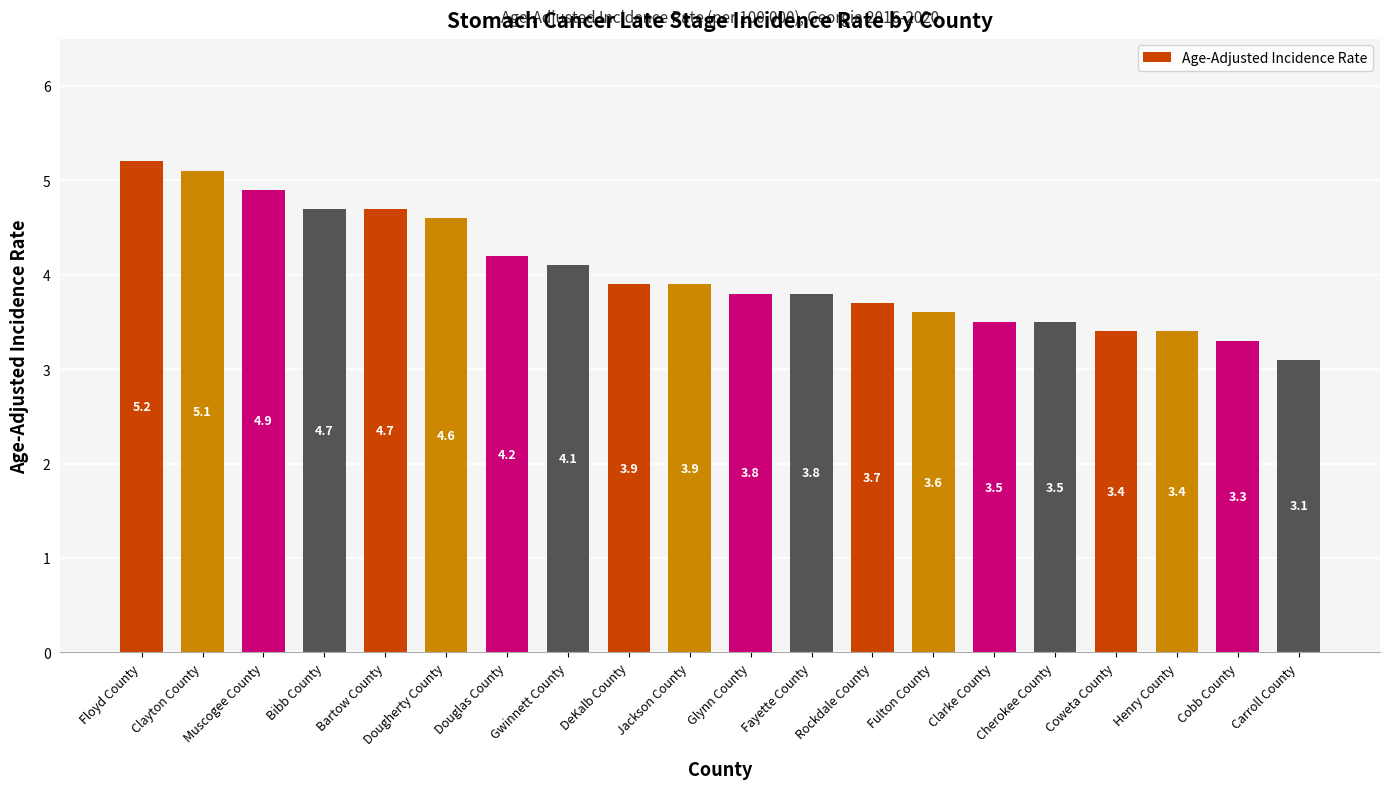

Reading right to left, list all the values displayed in this chart.

3.1	3.3	3.4	3.4	3.5	3.5	3.6	3.7	3.8	3.8	3.9	3.9	4.1	4.2	4.6	4.7	4.7	4.9	5.1	5.2